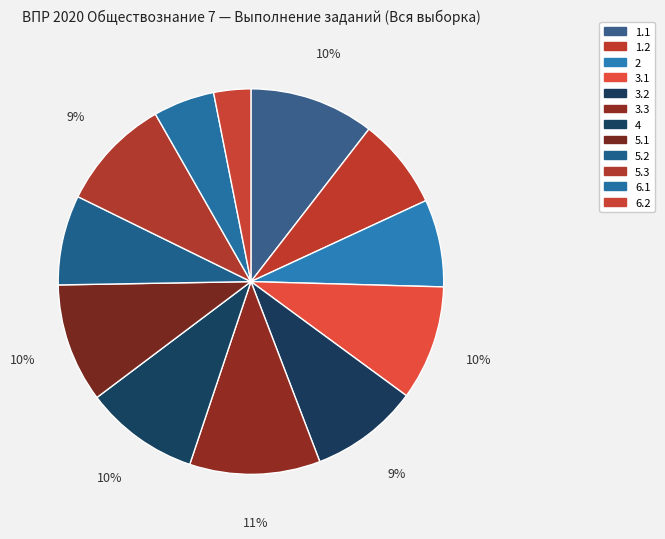

How much of the chart is everything except 3.3?

89.0%